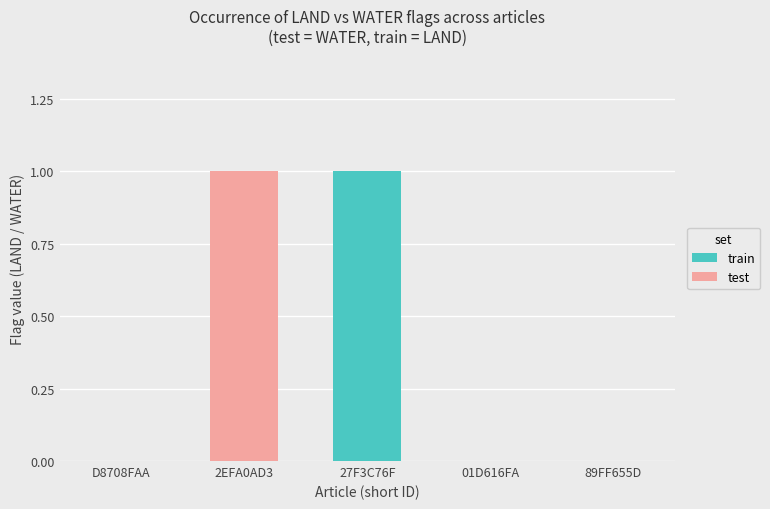

The train series shows -1 at 01D616FA. True or false?

False